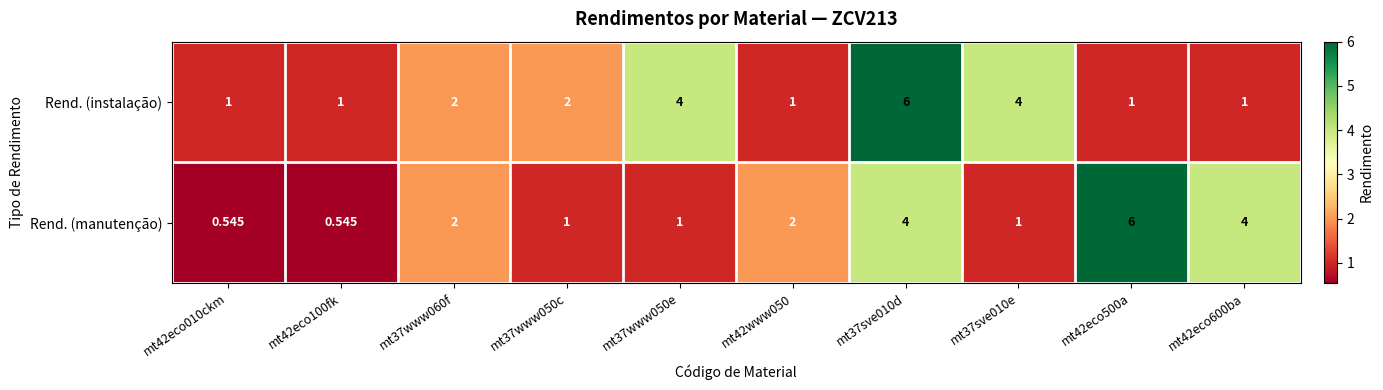

Is the value of Rend. (manutenção) at mt42eco600ba greater than the value of Rend. (instalação) at mt37www050c?

Yes